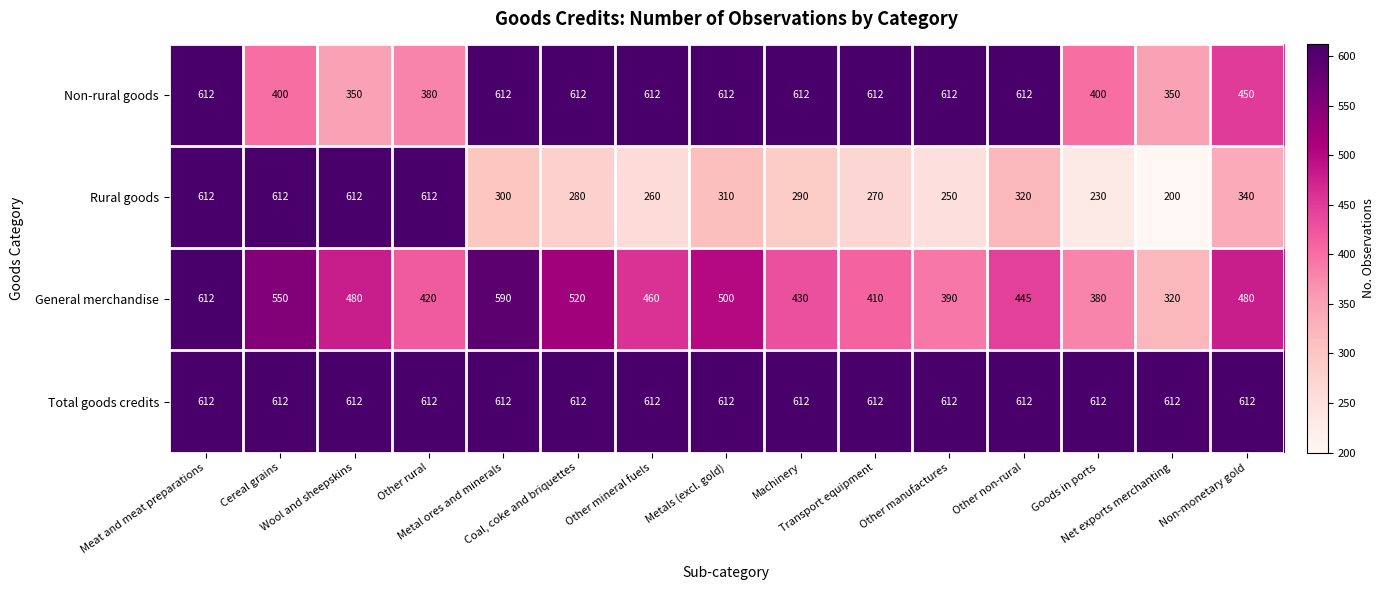

What is the maximum value shown in the chart?

612